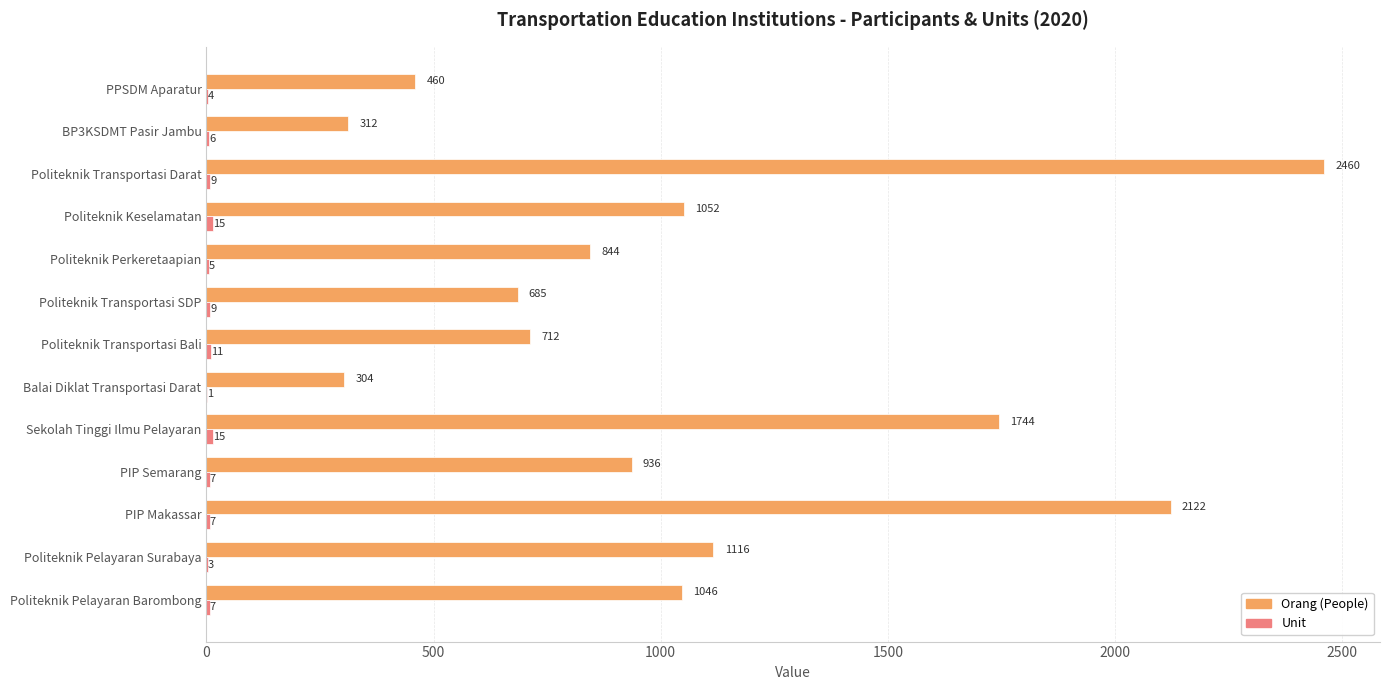

Where is Orang (People) nearest to the value 1382?

Politeknik Pelayaran Surabaya